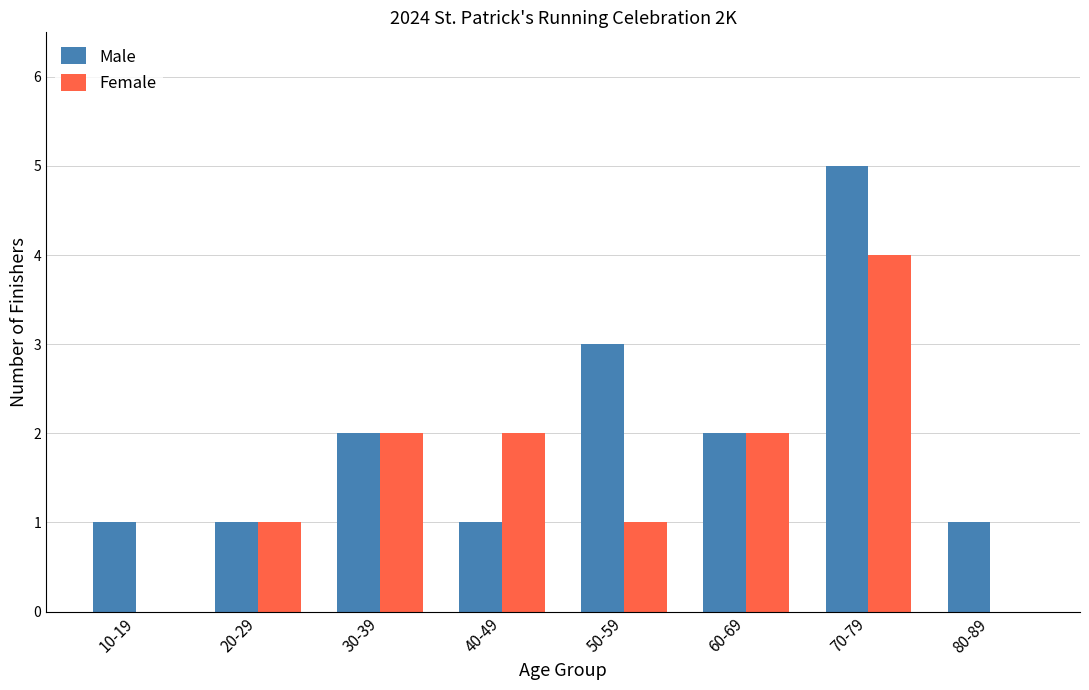

Which series has the largest total across all categories?

Male